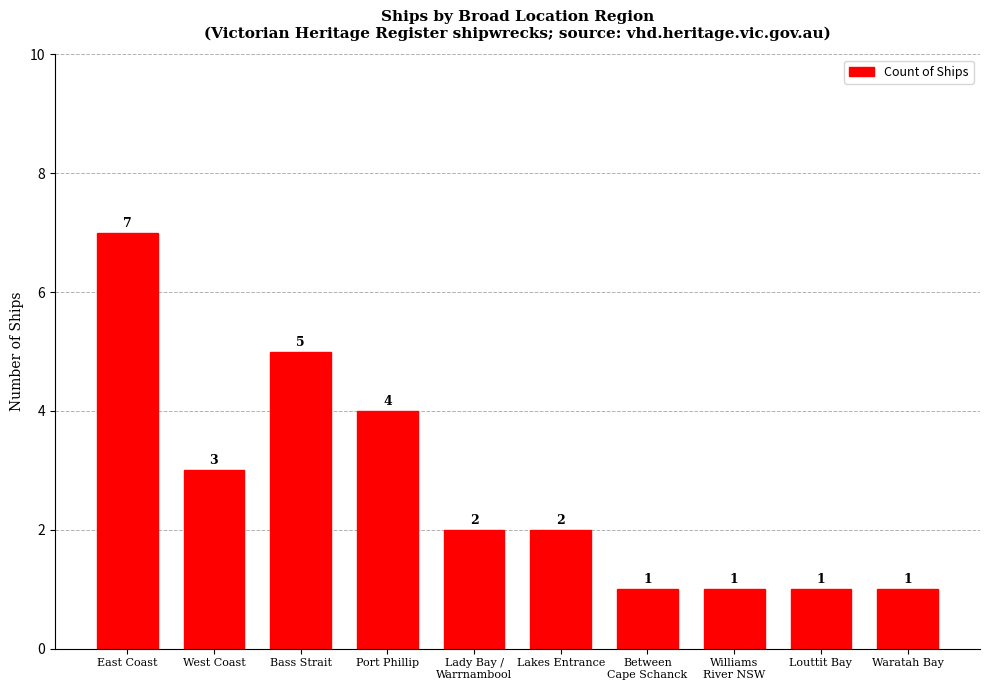

What is the smallest value displayed?

1